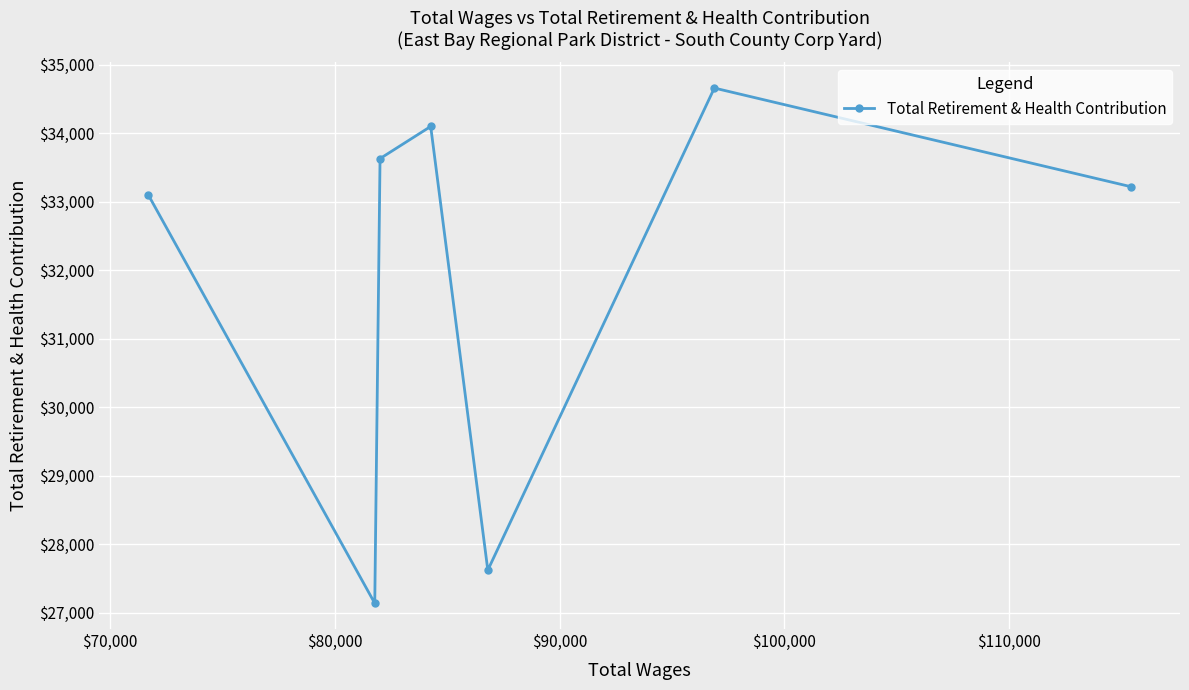

Reading left to right, extract all data points from this chart.

33094	27141	33628	34097	27624	34657	33218